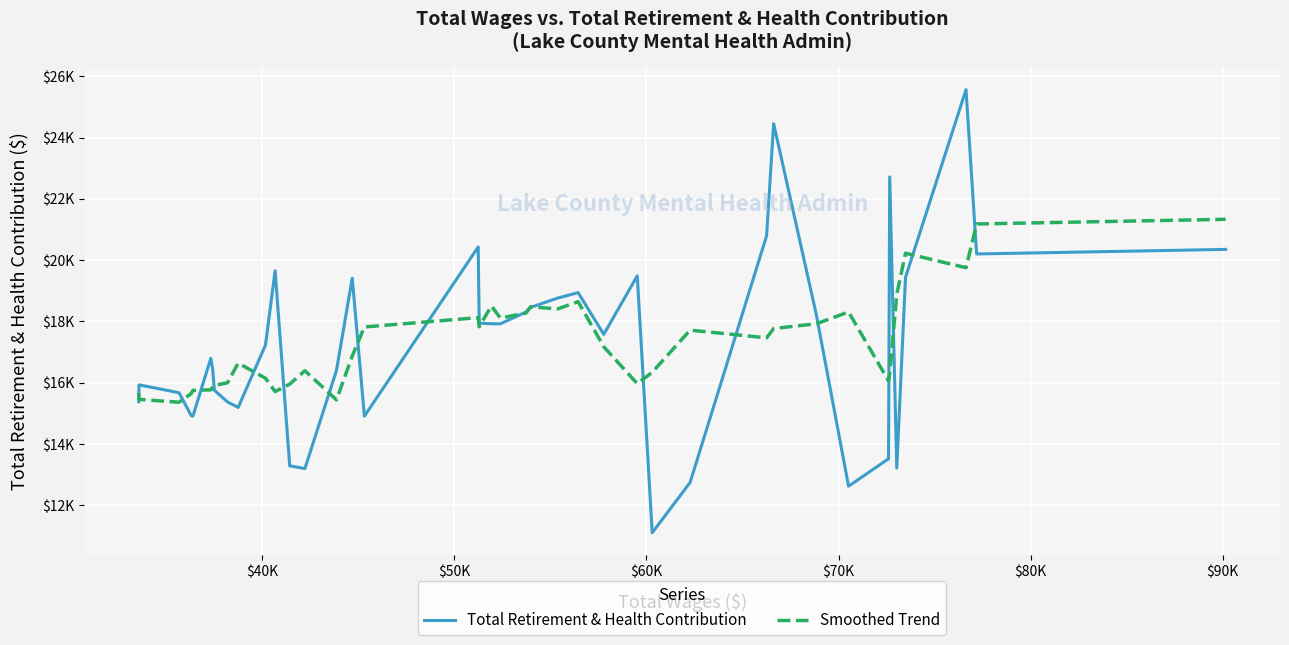

What are all the series names shown in the legend?

Total Retirement & Health Contribution, Smoothed Trend